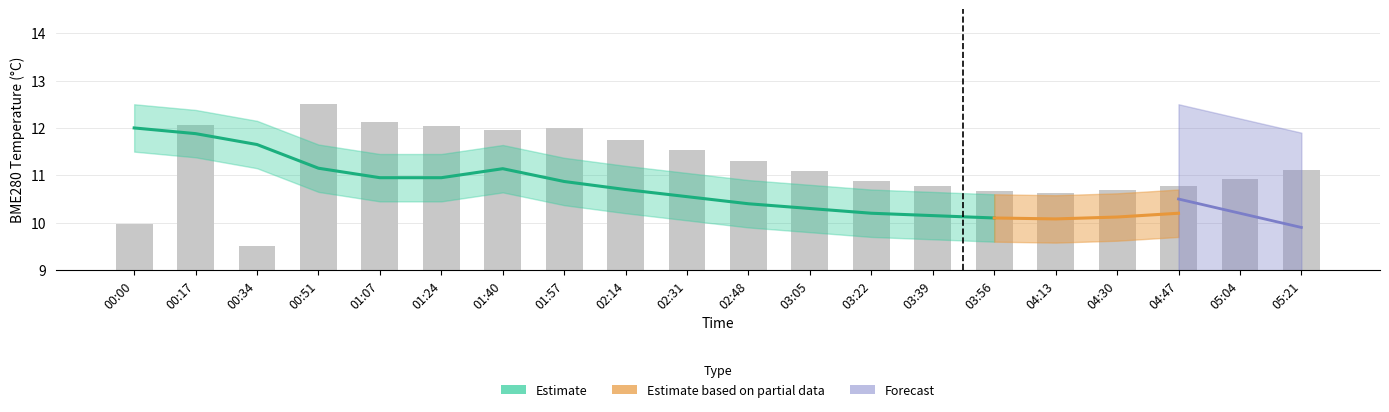

Where does the data first go above 11?

00:17